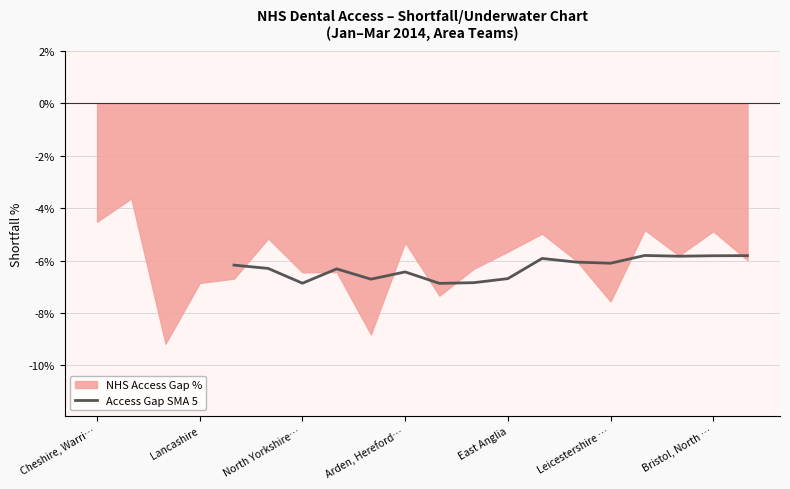

The Access Gap SMA 5 series shows -5.8 at Bristol, North …. True or false?

True